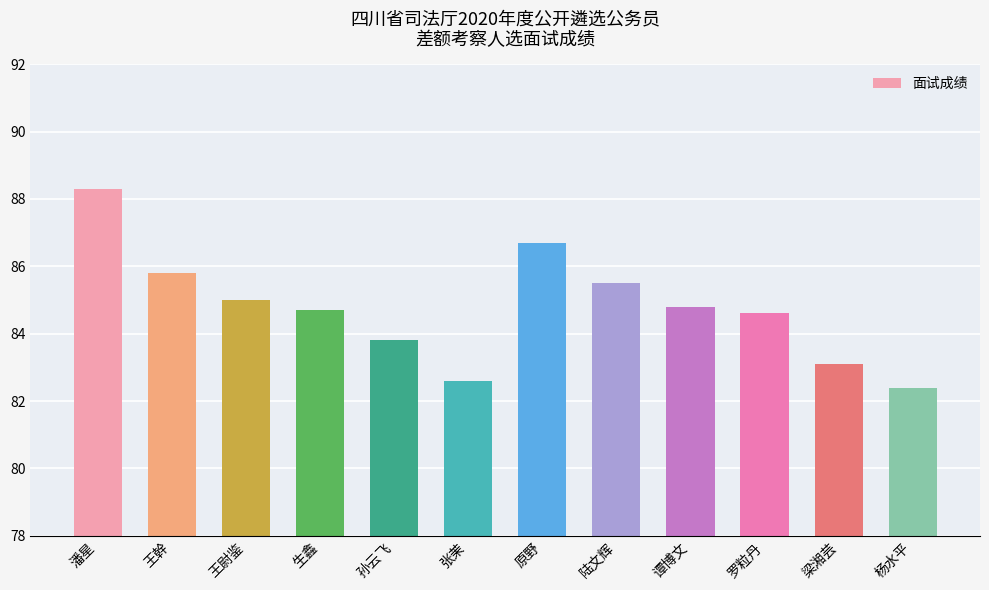

Reading left to right, what are all the values shown in this chart?

潘星=88.3	王幹=85.8	王尉鉴=85.0	生鑫=84.7	孙云飞=83.8	张茉=82.6	原野=86.7	陆文辉=85.5	谭博文=84.8	罗粒丹=84.6	梁湘芸=83.1	杨水平=82.4